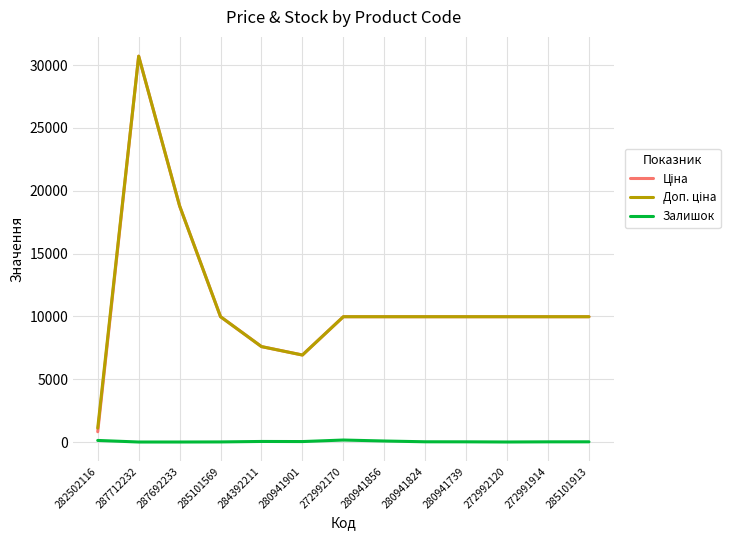

What is the sum of the Залишок values at 280941901 and 272992170?

193.0